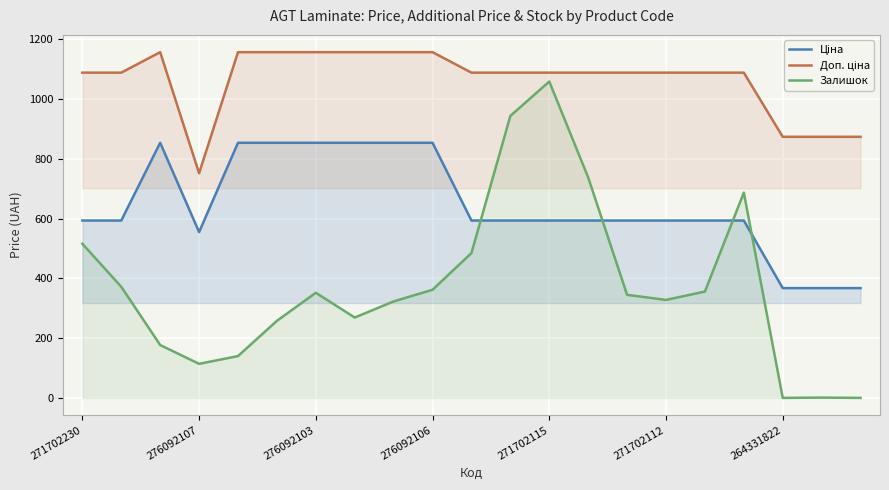

What is the difference between the maximum and minimum values in the Залишок series?

1059.0